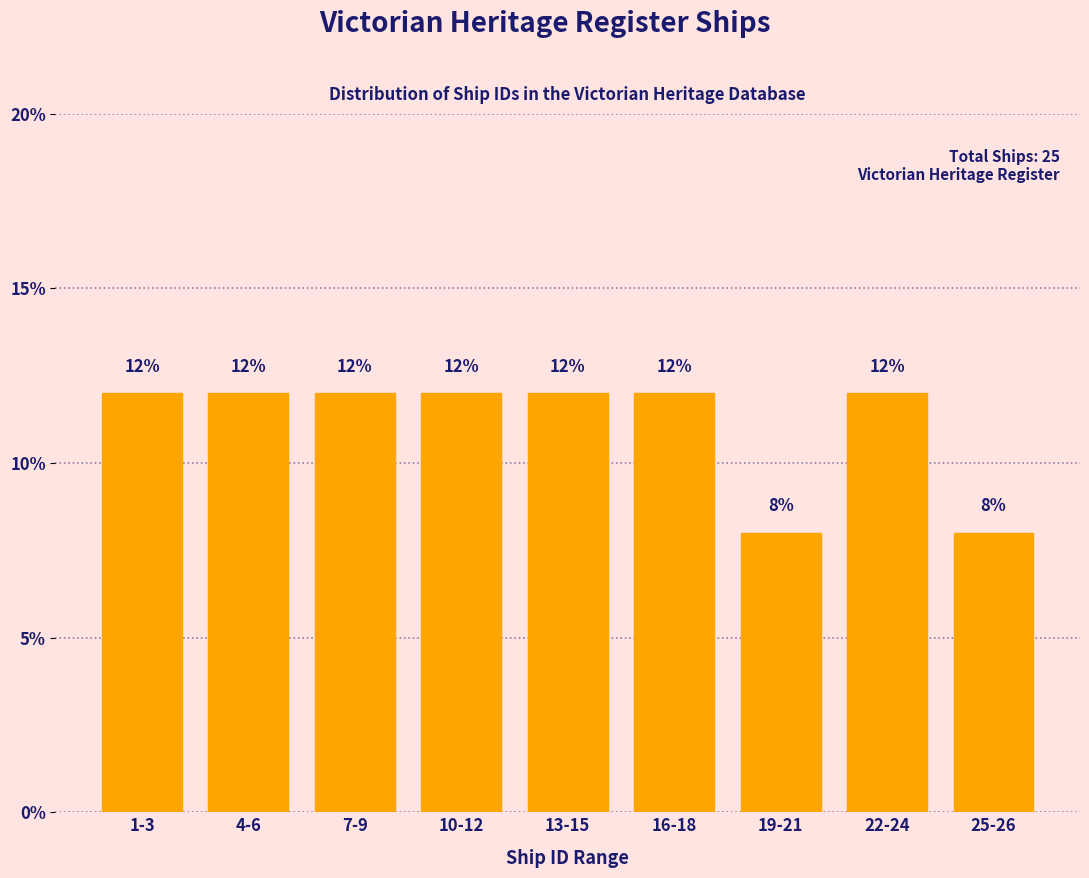

Reading left to right, list all the values displayed in this chart.

12	12	12	12	12	12	8	12	8